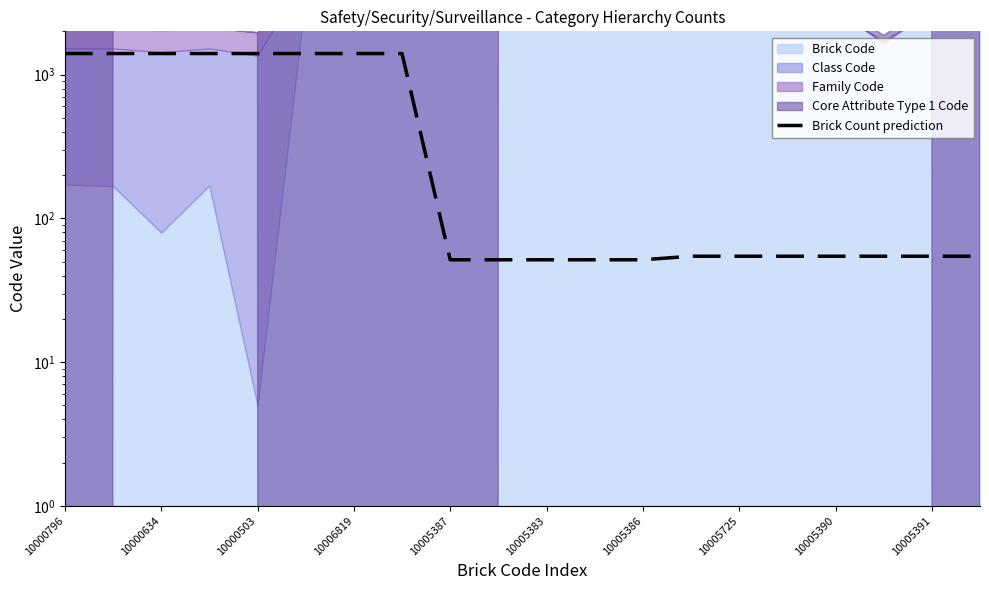

Count the number of categories in the chart.

20